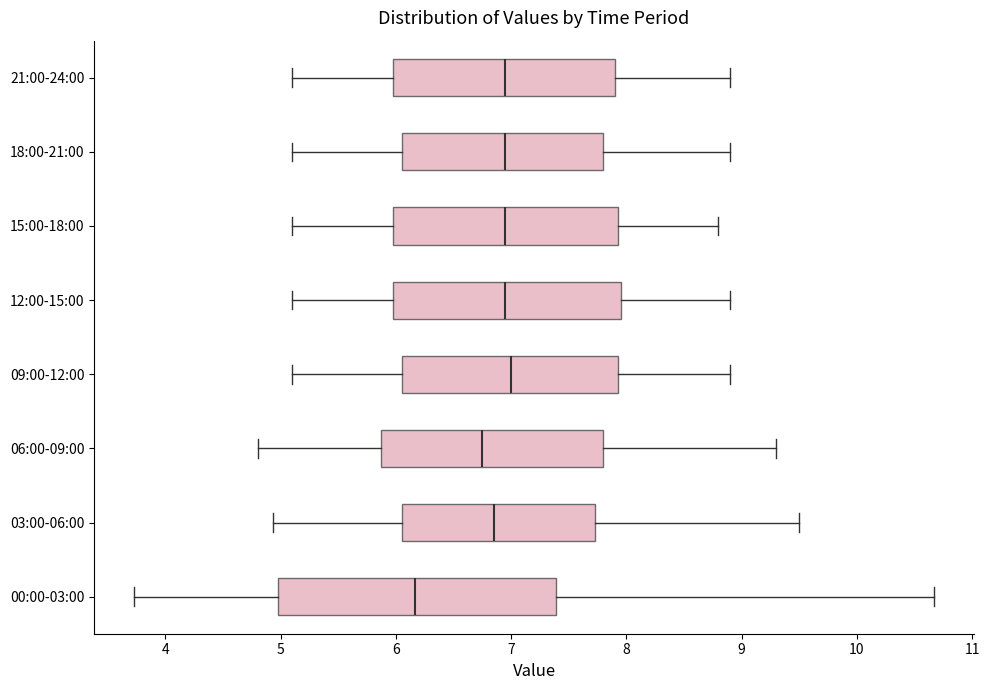

Reading bottom to top, transcribe this box plot: for each box, give where its median line is, the range the box spans, and where its two whiskers end, as read against the x-axis. The values are not printed on the chart, so give them approximately, as read against the axis.

00:00-03:00: median 6.2, box 5.0 to 7.4, whiskers 3.7 to 10.7
03:00-06:00: median 6.9, box 6.1 to 7.7, whiskers 4.9 to 9.5
06:00-09:00: median 6.8, box 5.9 to 7.8, whiskers 4.8 to 9.3
09:00-12:00: median 7.0, box 6.1 to 7.9, whiskers 5.1 to 8.9
12:00-15:00: median 7.0, box 6.0 to 8.0, whiskers 5.1 to 8.9
15:00-18:00: median 7.0, box 6.0 to 7.9, whiskers 5.1 to 8.8
18:00-21:00: median 7.0, box 6.1 to 7.8, whiskers 5.1 to 8.9
21:00-24:00: median 7.0, box 6.0 to 7.9, whiskers 5.1 to 8.9